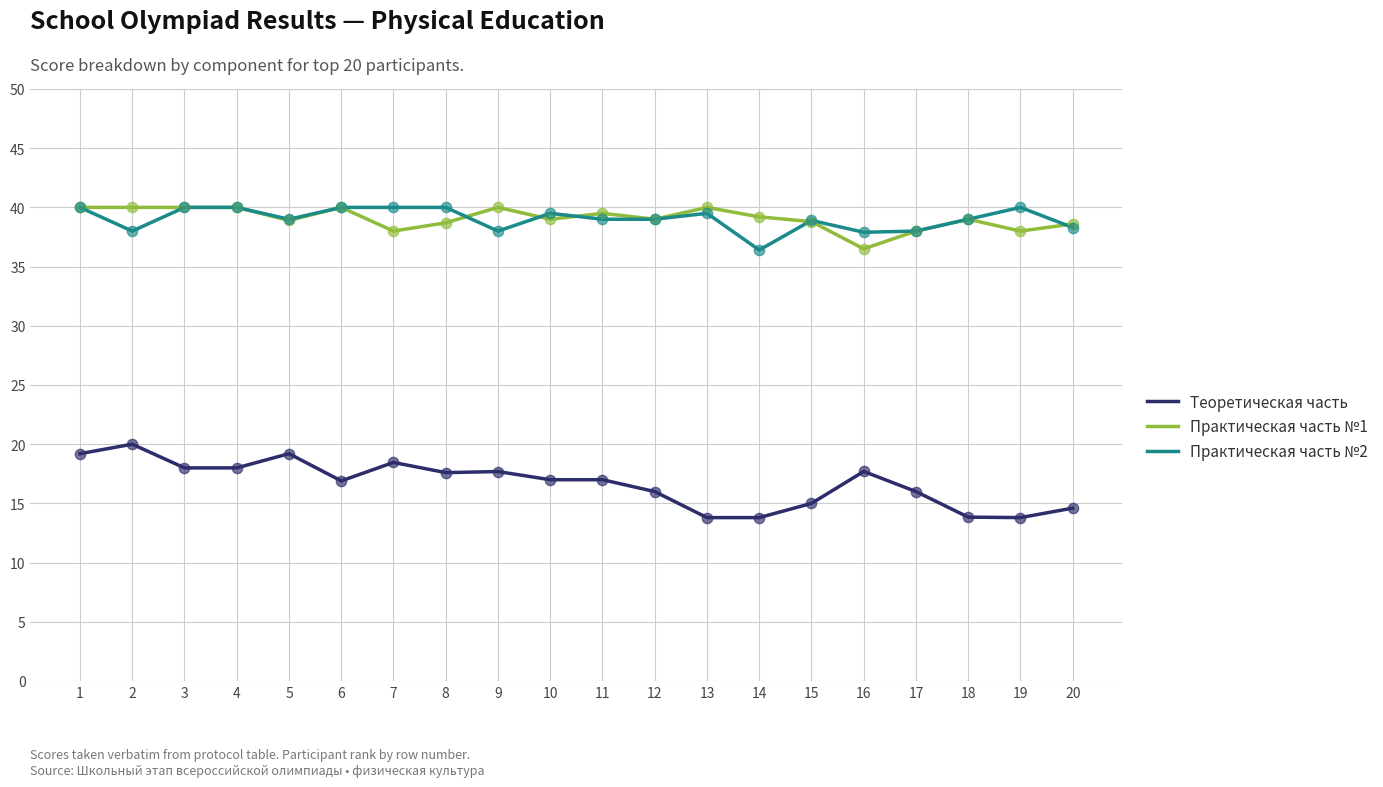

What is the difference between the highest and lowest values at 12?

23.0